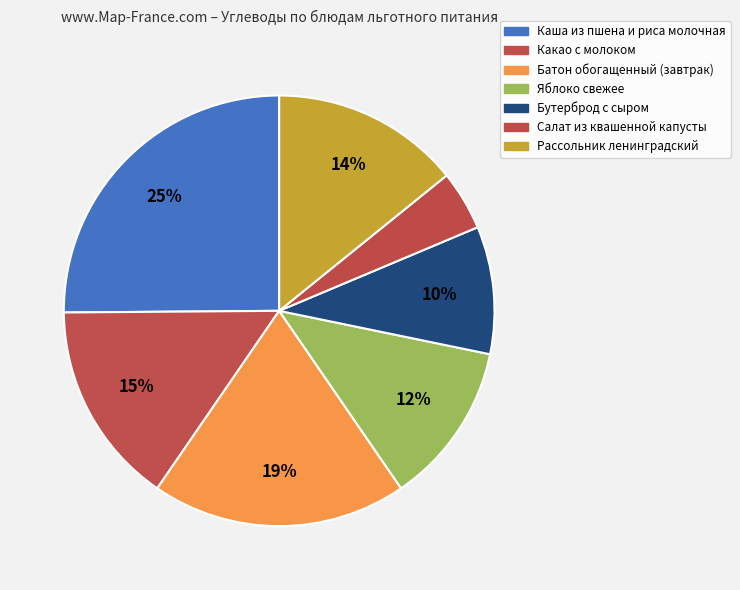

How many segments does this pie chart have?

7